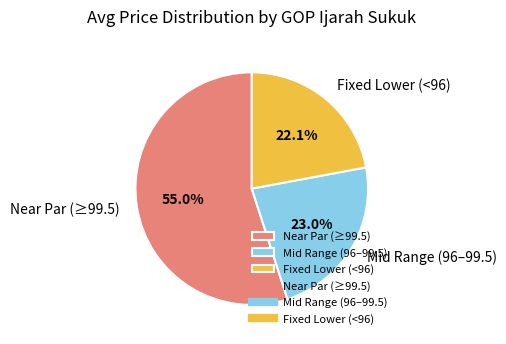

Combined, do Mid Range (96–99.5) and Fixed Lower (<96) account for over 50%?

No